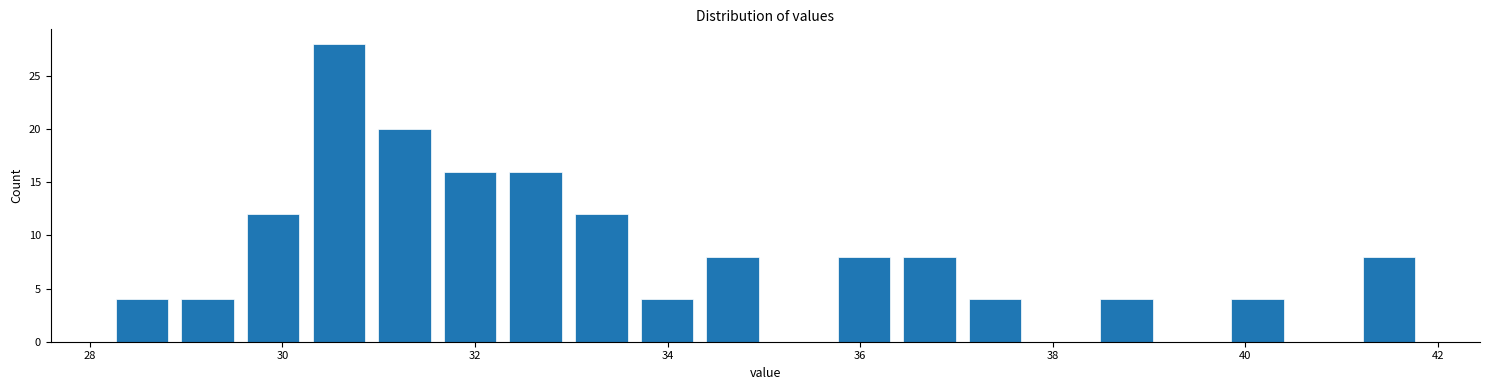

Around what value on the x-axis is the tallest bar? Give the approximate position of its centre, as read against the axis.

30.6